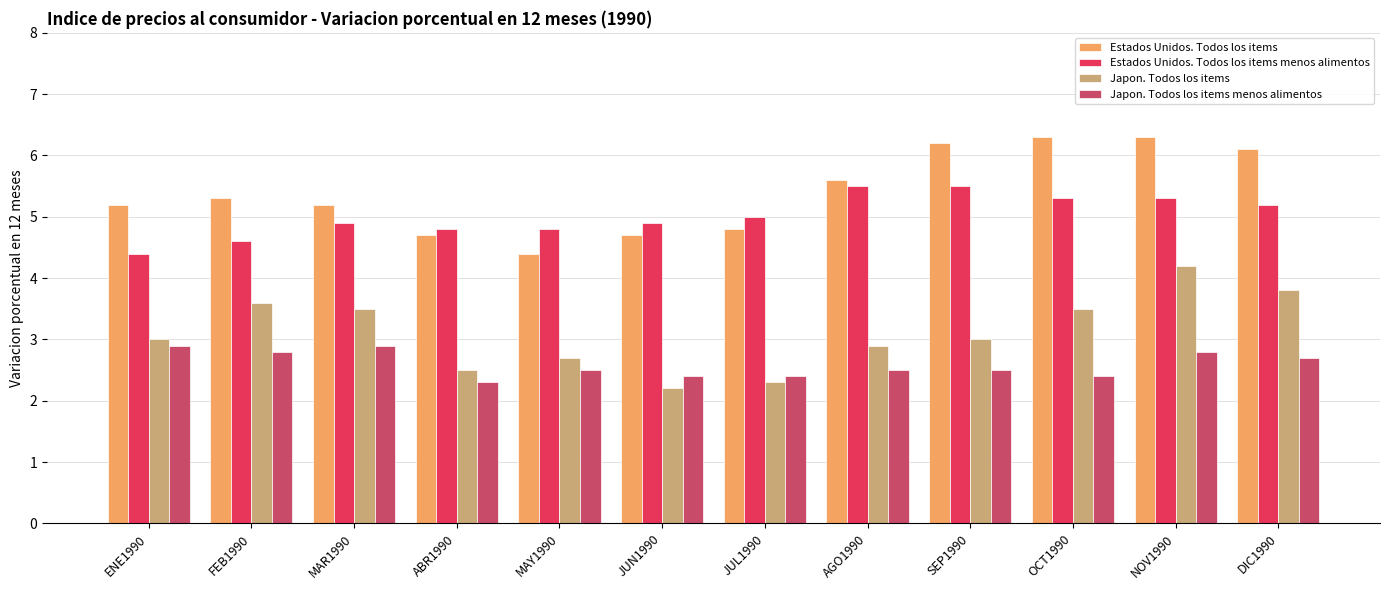

What is the difference between the maximum and minimum values in the Japon. Todos los items menos alimentos series?

0.6